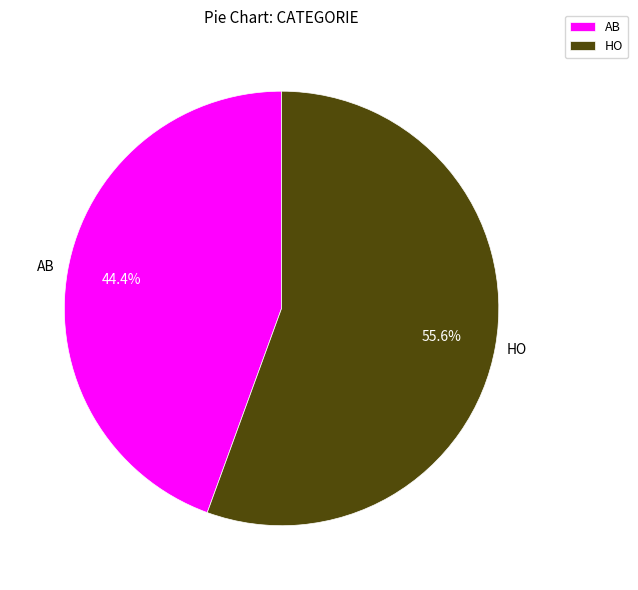

What percentage do HO and AB together represent?

100.0%